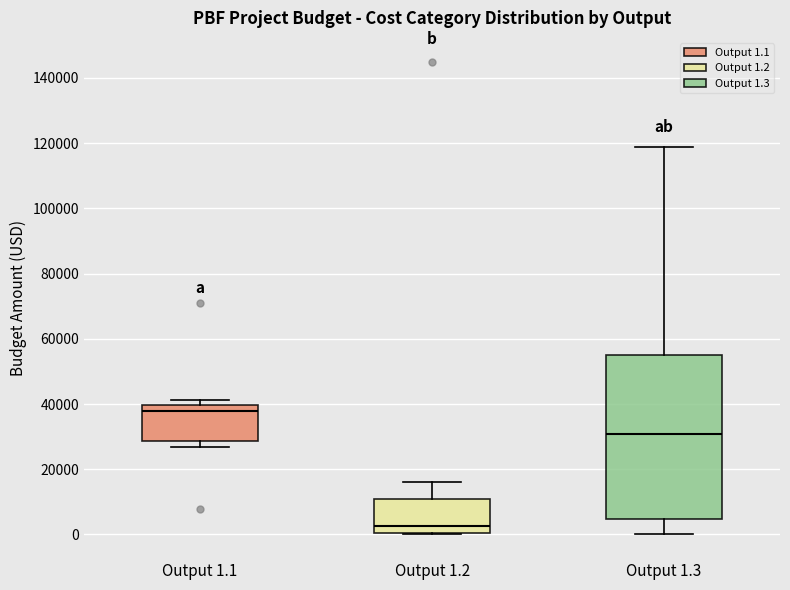

Comparing the boxes themselves (not the whiskers), which one is the tallest?

Output 1.3